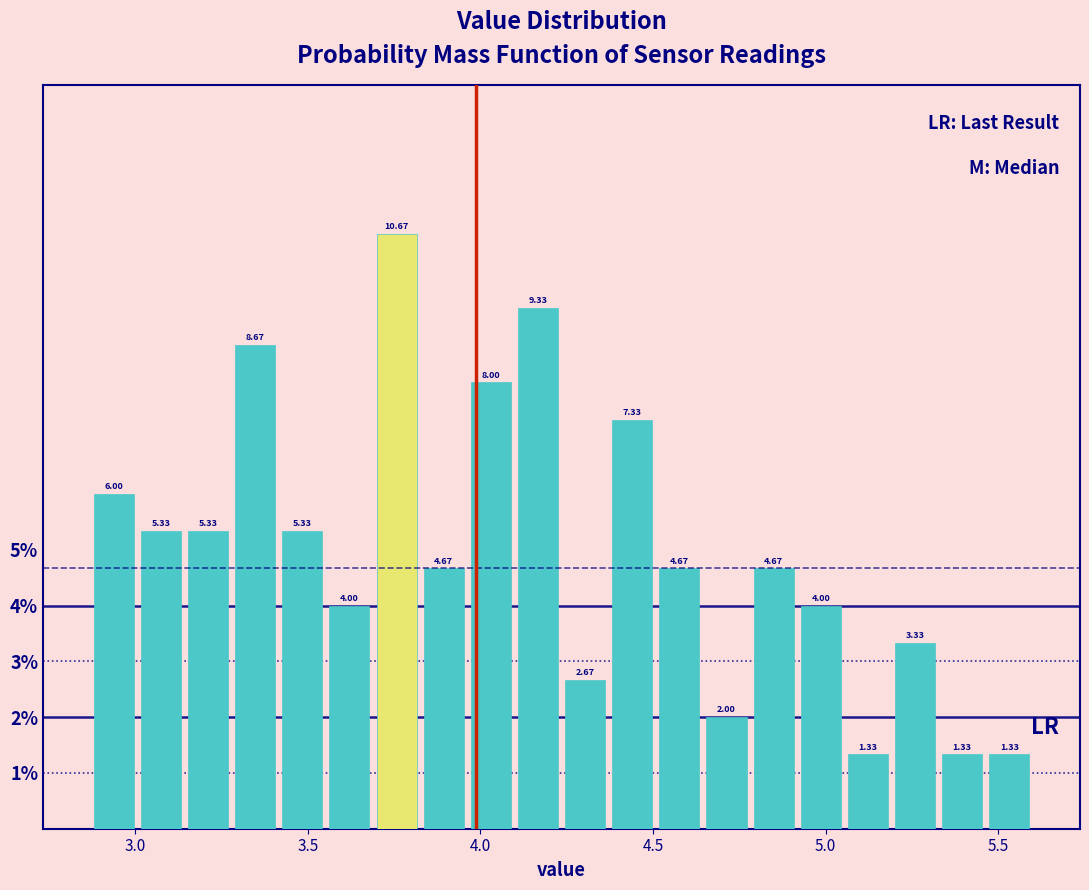

Around what value on the x-axis is the tallest bar? Give the approximate position of its centre, as read against the axis.

3.75